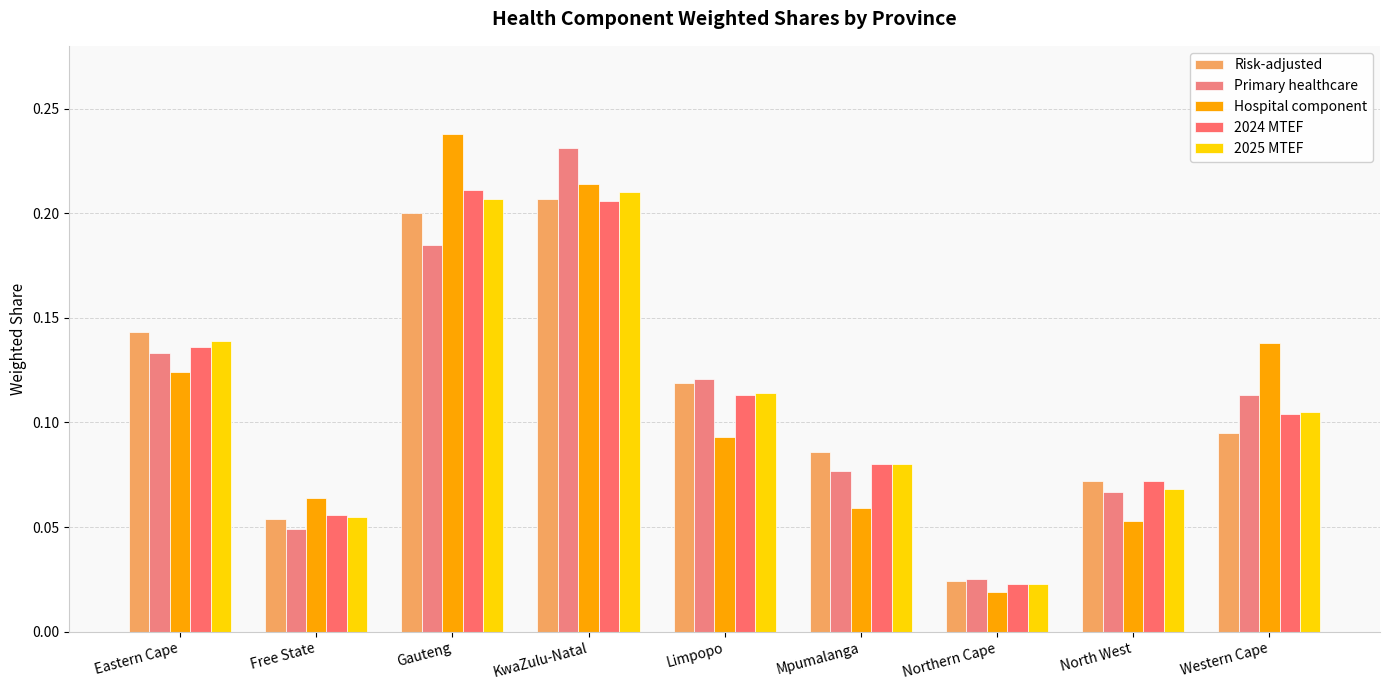

At which category does the chart reach its minimum across all series?

Northern Cape